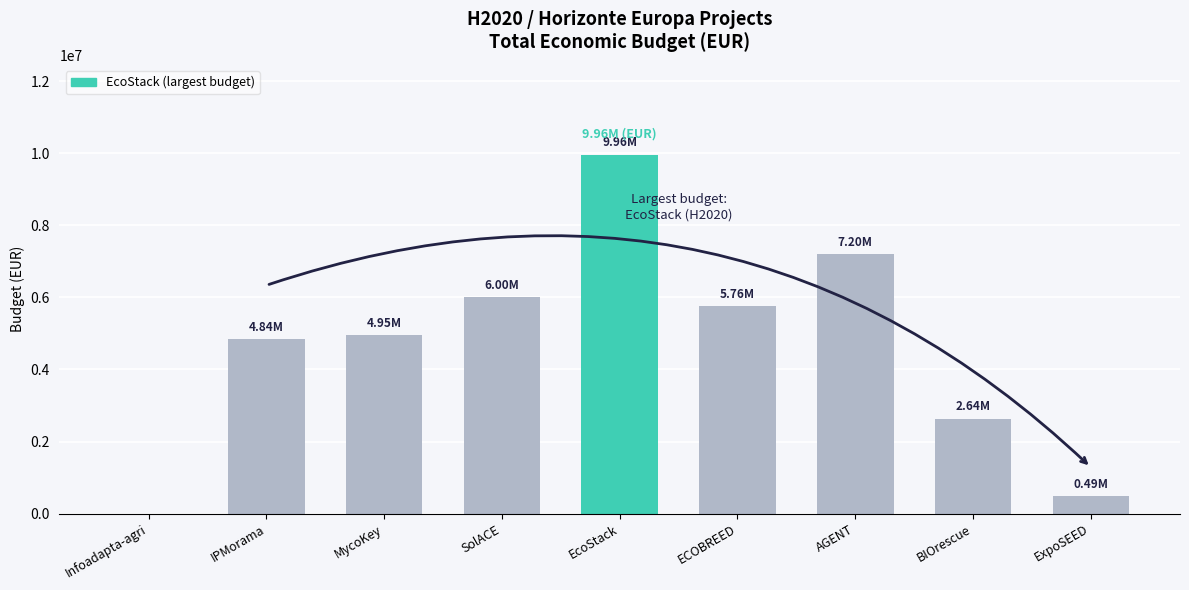

Where is the data nearest to the value 4981933?

MycoKey